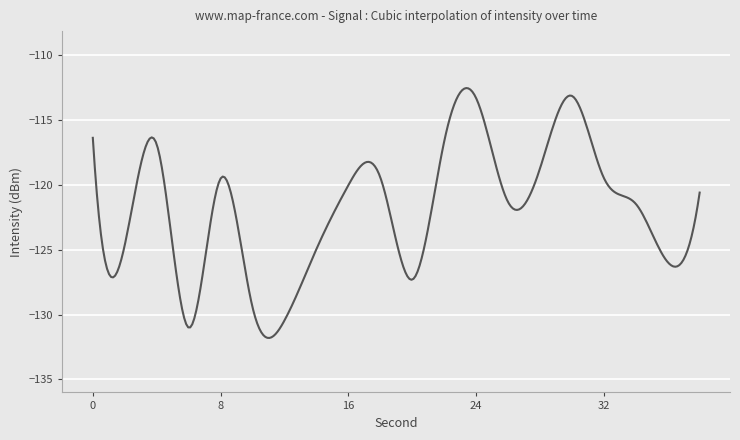

How many lines are shown in the chart?

1